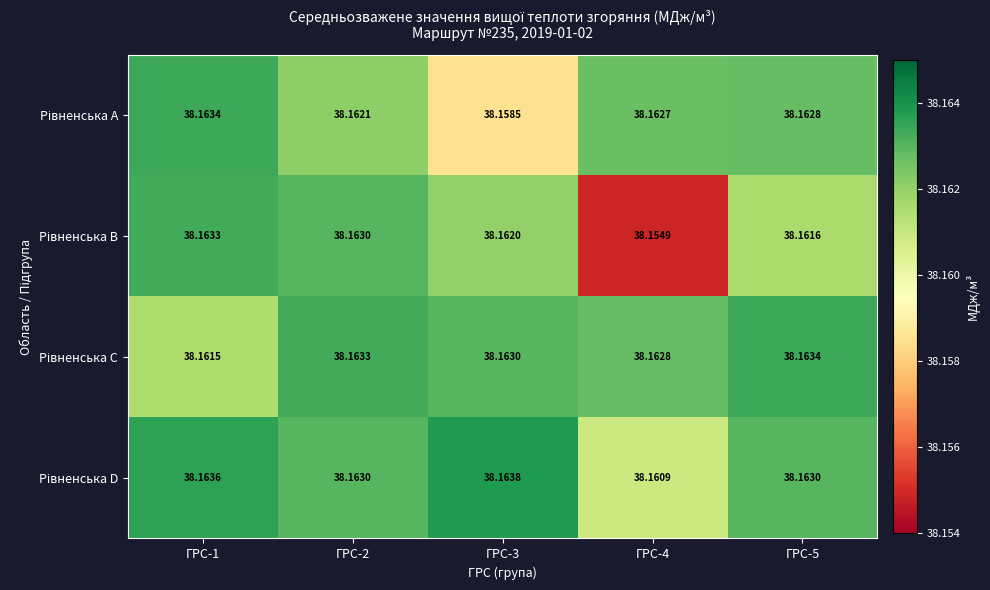

At ГРС-5, list the series in order from largest to smallest.

Рівненська C, Рівненська D, Рівненська A, Рівненська B